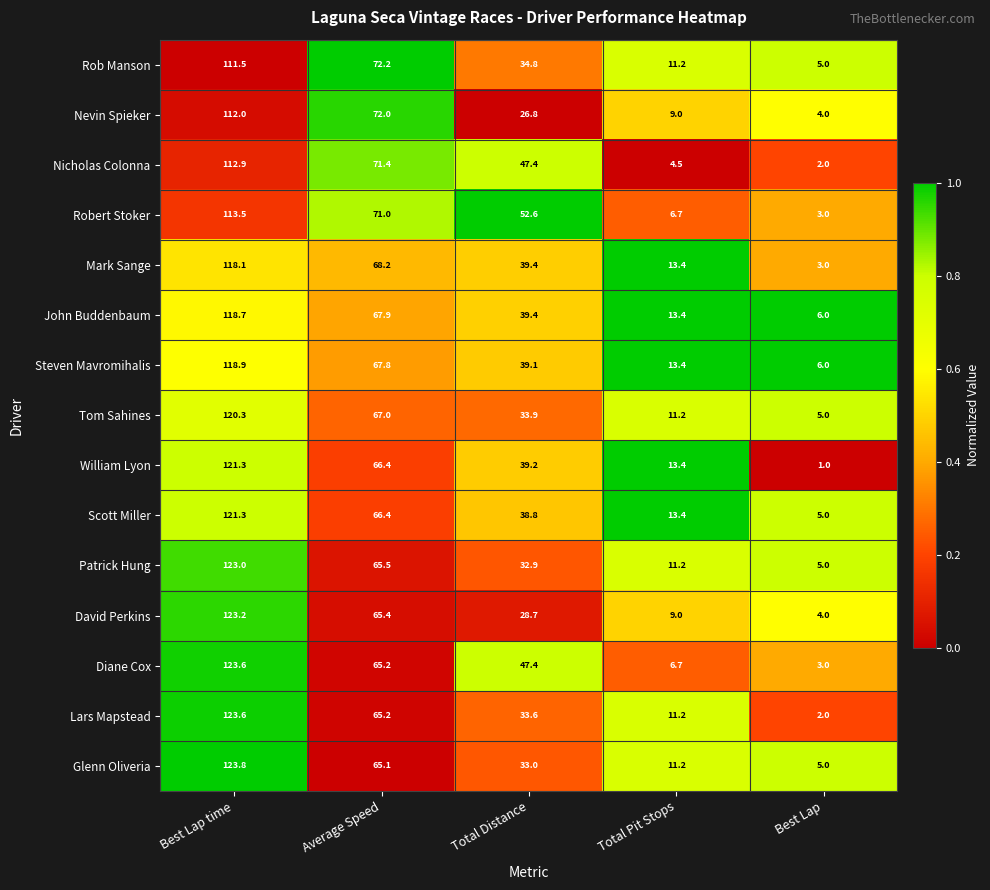

Which series has the widest spread of values?

Lars Mapstead